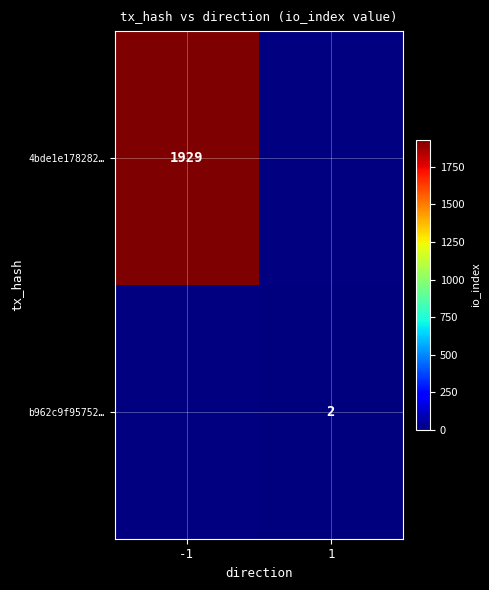

The 4bde1e178282… series shows 941 at -1. True or false?

False